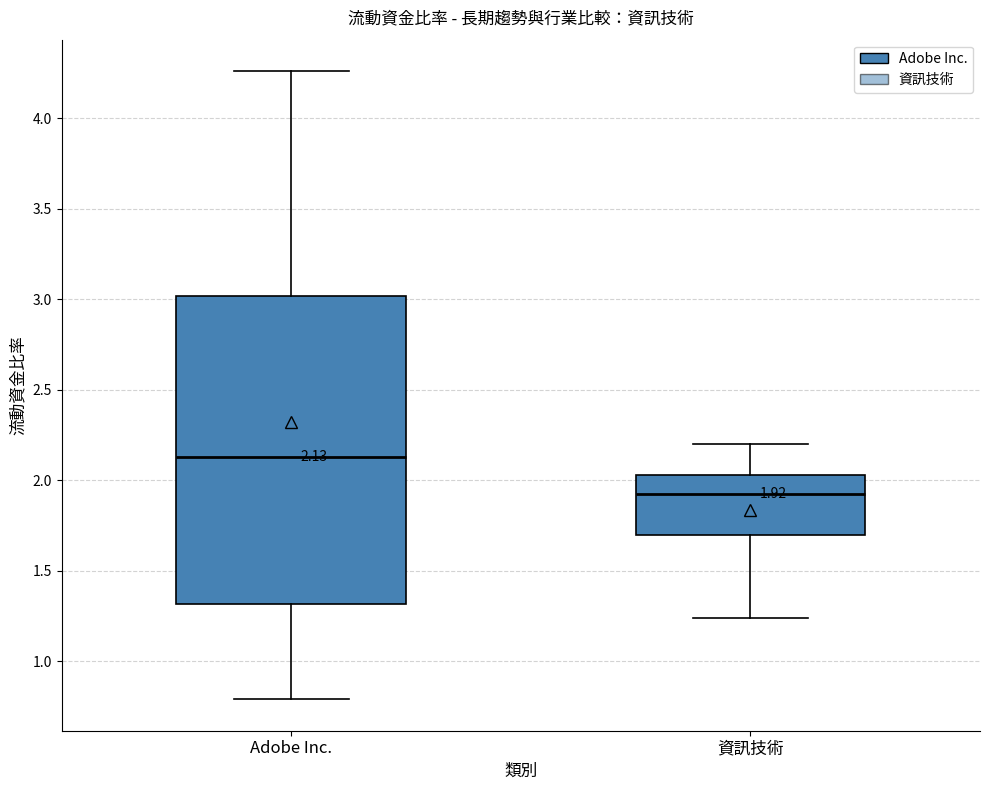

Comparing the boxes themselves (not the whiskers), which one is the tallest?

Adobe Inc.